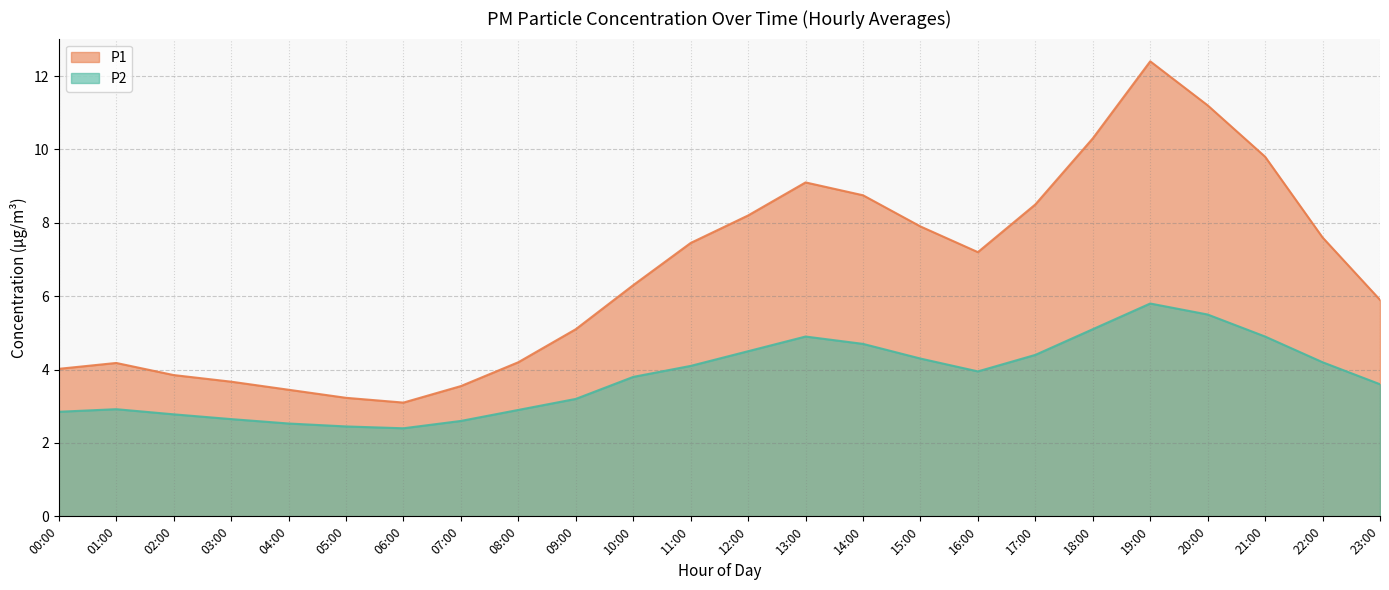

At which category does P2 reach its first local valley?

06:00